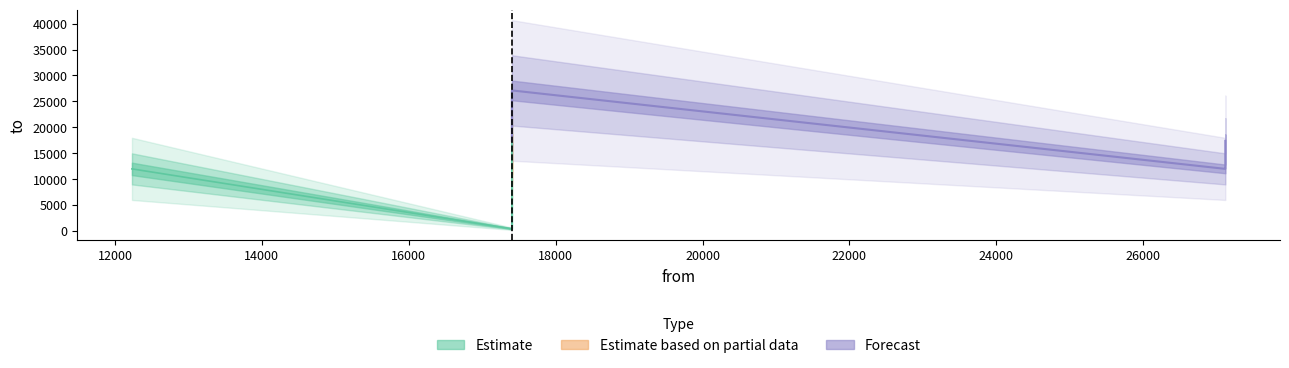

What is the approximate value at 27120, to the nearest 10?

11990